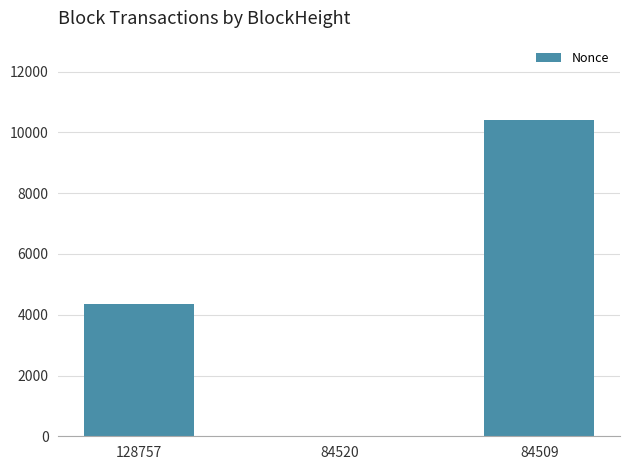

Reading right to left, extract all data points from this chart.

10416	0	4345